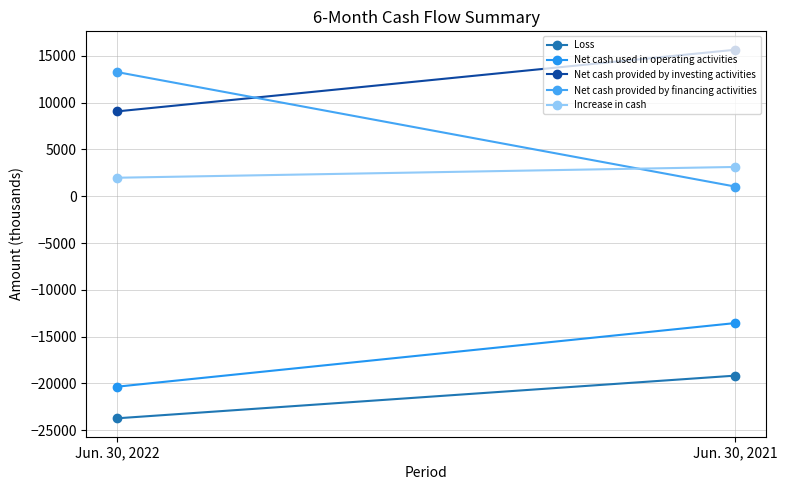

Is the value of Net cash provided by investing activities at Jun. 30, 2021 greater than the value of Net cash used in operating activities at Jun. 30, 2021?

Yes